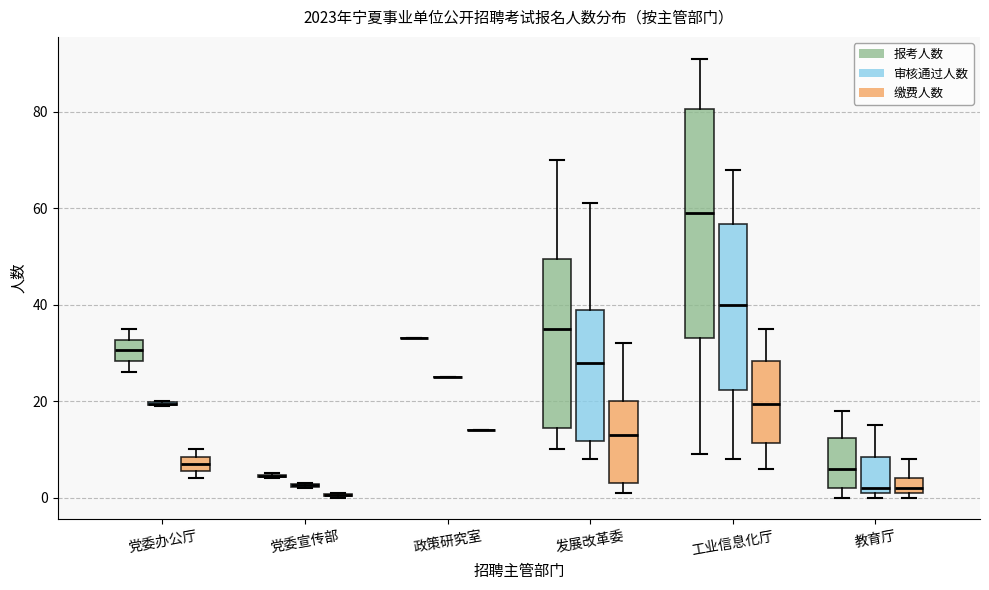

Reading left to right, read every box against the y-axis: the position of its median line, the range the box covers, and the ends of its whiskers. The values are not printed on the chart, so give them approximately, as read against the axis.

党委办公厅 (报考人数): median 30, box 28 to 32, whiskers 26 to 36
党委办公厅 (审核通过人数): box collapsed to a line at 20, whiskers 20 to 20
党委办公厅 (缴费人数): median 8 (inside the box), box 6 to 8, whiskers 4 to 10
党委宣传部 (报考人数): box collapsed to a line at 4, whiskers 4 to 6
党委宣传部 (审核通过人数): box collapsed to a line at 2, whiskers 2 to 4
党委宣传部 (缴费人数): box collapsed to a line at 0, whiskers 0 to 2
政策研究室 (报考人数): box collapsed to a line at 34, whiskers 34 to 34
政策研究室 (审核通过人数): box collapsed to a line at 26, whiskers 26 to 26
政策研究室 (缴费人数): box collapsed to a line at 14, whiskers 14 to 14
发展改革委 (报考人数): median 36, box 14 to 50, whiskers 10 to 70
发展改革委 (审核通过人数): median 28, box 12 to 40, whiskers 8 to 62
发展改革委 (缴费人数): median 14, box 4 to 20, whiskers 2 to 32
工业信息化厅 (报考人数): median 60, box 34 to 80, whiskers 10 to 92
工业信息化厅 (审核通过人数): median 40, box 22 to 56, whiskers 8 to 68
工业信息化厅 (缴费人数): median 20, box 12 to 28, whiskers 6 to 36
教育厅 (报考人数): median 6, box 2 to 12, whiskers 0 to 18
教育厅 (审核通过人数): median 2 (just above the box's lower edge), box 2 to 8, whiskers 0 to 16
教育厅 (缴费人数): median 2 (just above the box's lower edge), box 2 to 4, whiskers 0 to 8